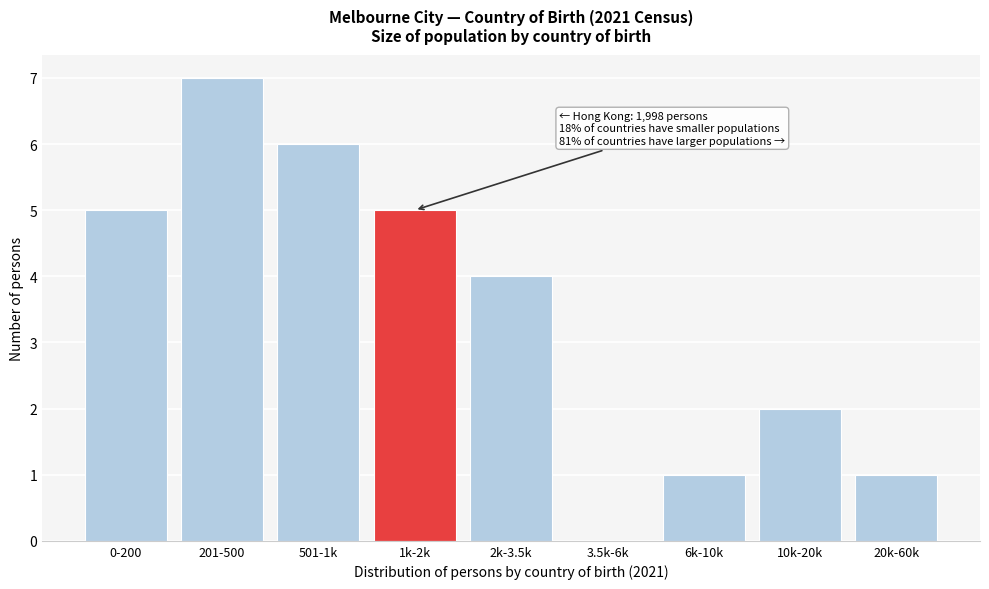

Reading left to right, transcribe all the data shown in this chart.

0-200=5	201-500=7	501-1k=6	1k-2k=5	2k-3.5k=4	3.5k-6k=0	6k-10k=1	10k-20k=2	20k-60k=1